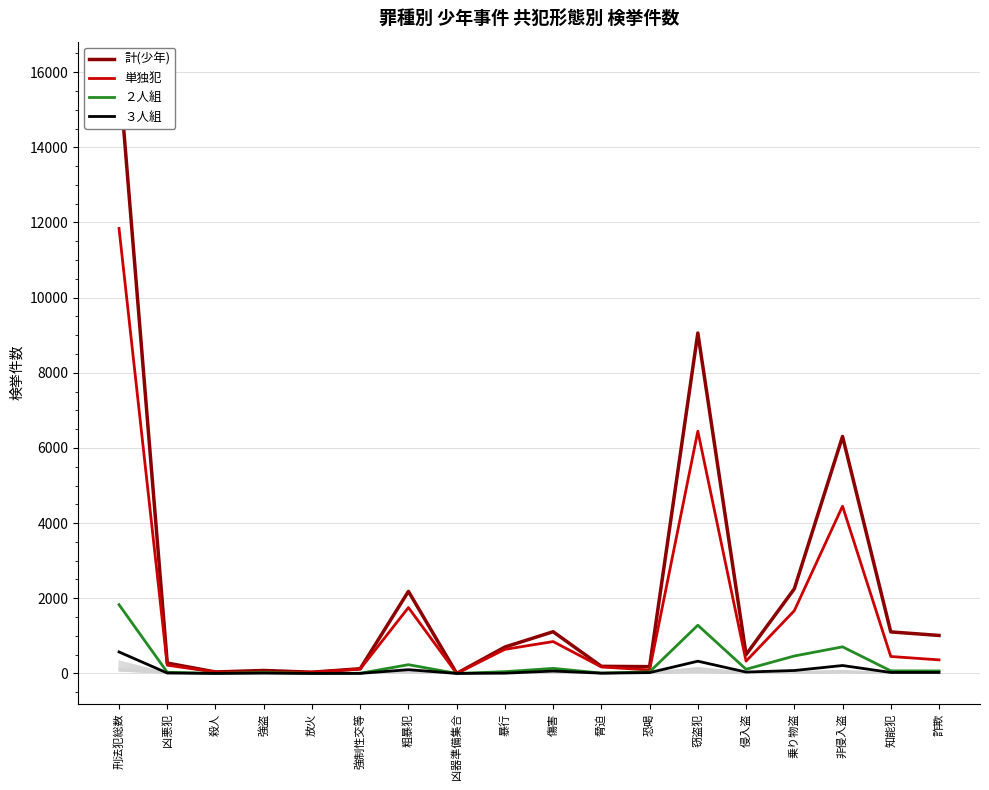

At which category does 計(少年) reach its first local peak?

強盗